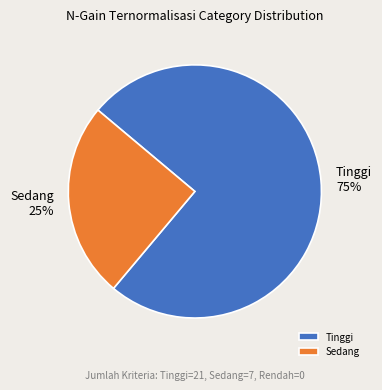

Is Tinggi the majority of the pie?

Yes